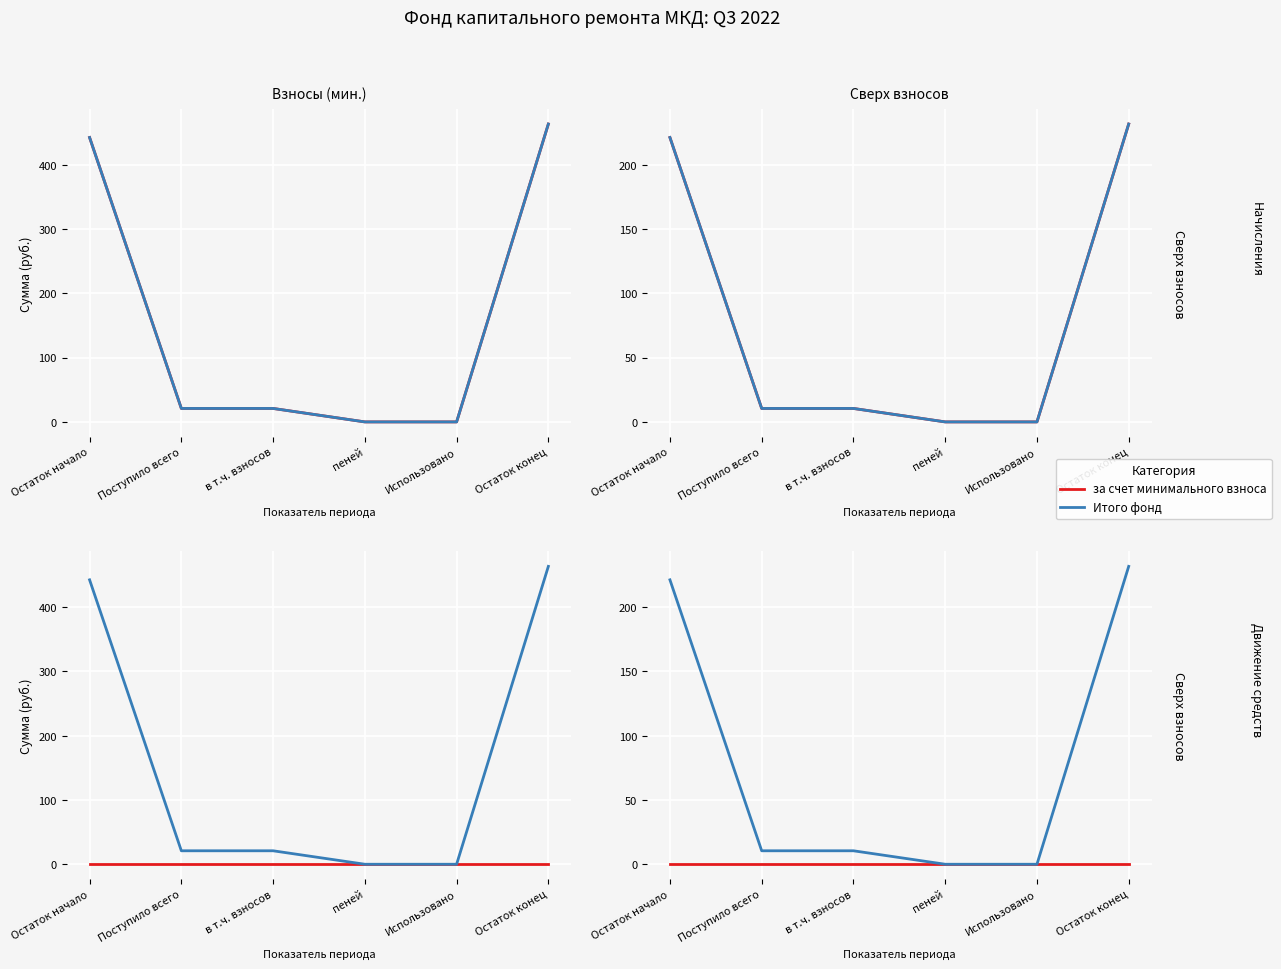

The Итого фонд series shows 3.7 at Поступило всего. True or false?

False